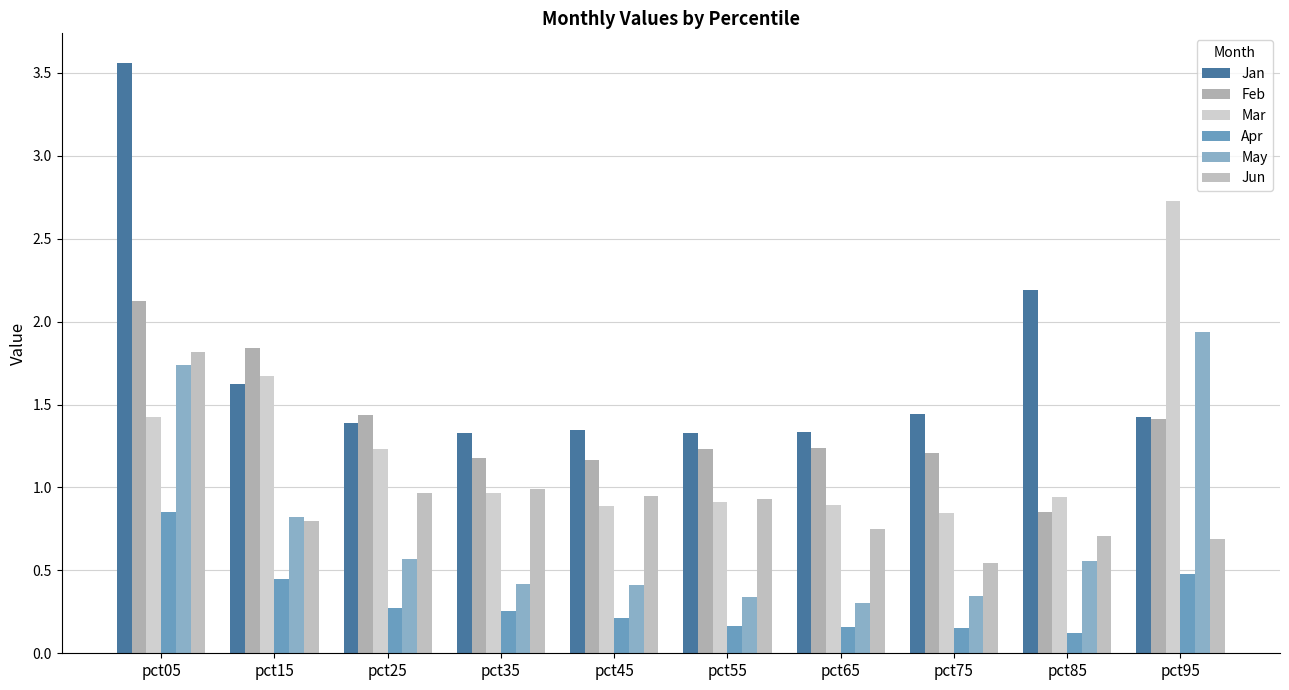

At which category is the sum across all series the highest?

pct05